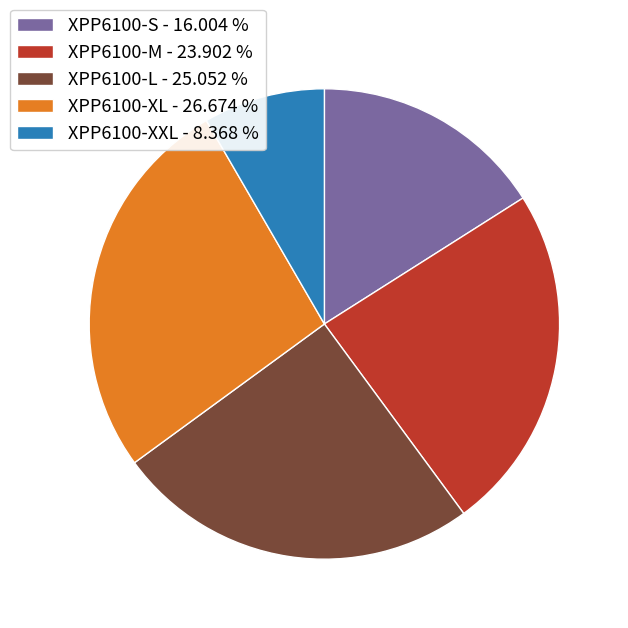

Is there any slice that represents more than half of the pie?

No